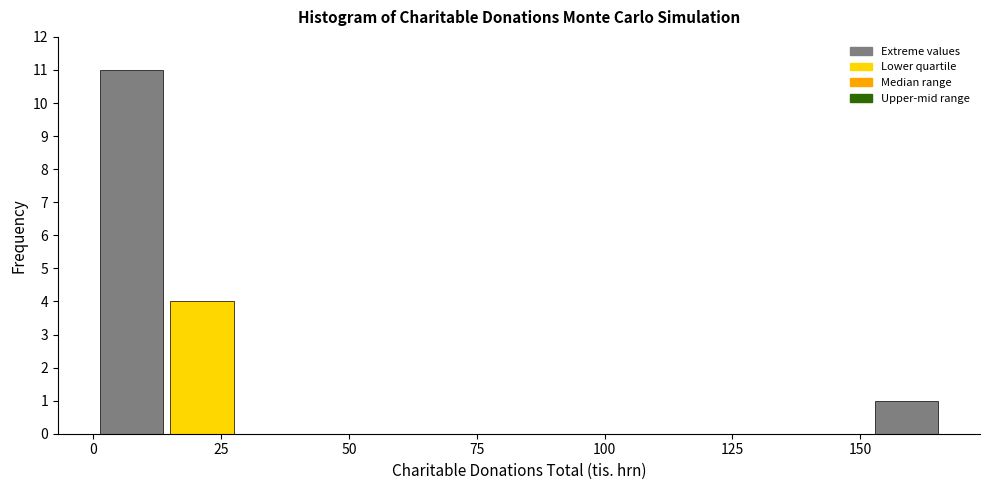

Read against the x-axis, roughly where is the centre of the tallest bar?

5